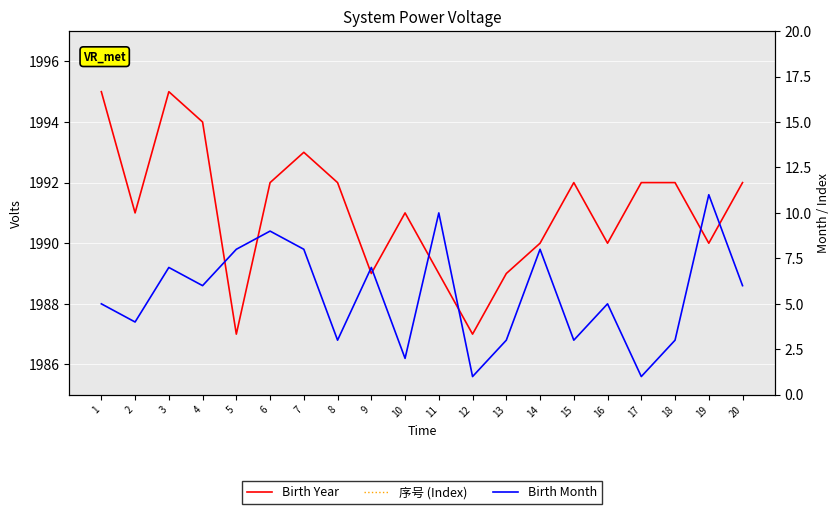

The value of Birth Month at 4 is 8. True or false?

False